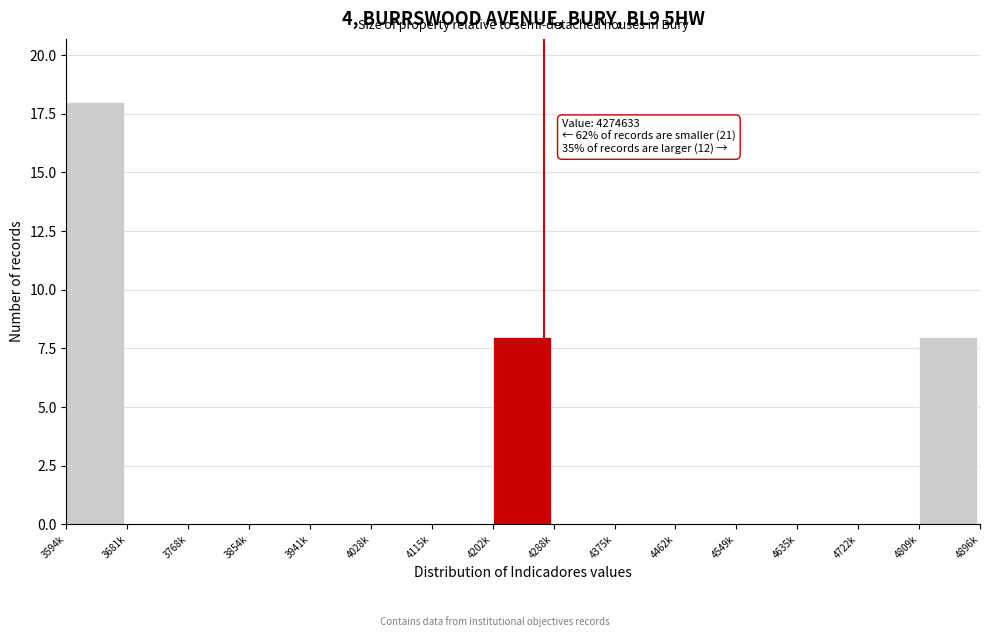

Reading left to right, extract all data points from this chart.

3594k=18	3681k=0	3768k=0	3854k=0	3941k=0	4028k=0	4115k=0	4202k=8	4288k=0	4375k=0	4462k=0	4549k=0	4635k=0	4722k=0	4809k=8